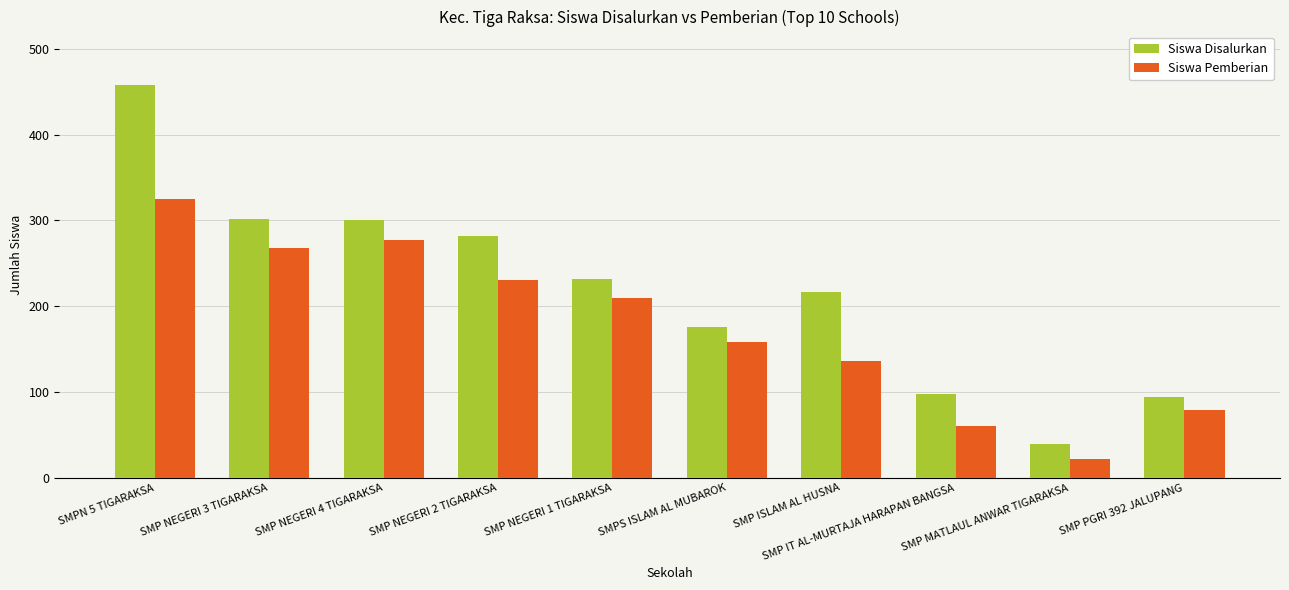

List the series in order of their overall mean, highest first.

Siswa Disalurkan, Siswa Pemberian